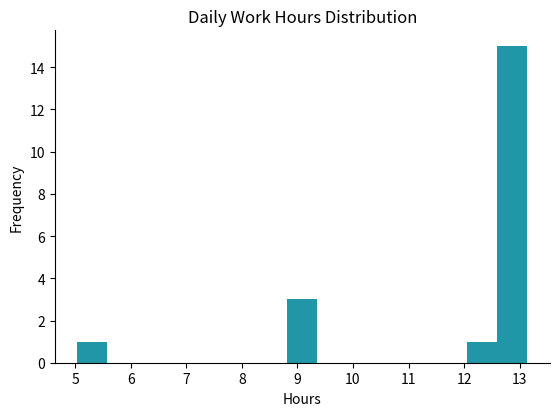

Which range on the x-axis has the tallest bar?

12.60 to 13.14